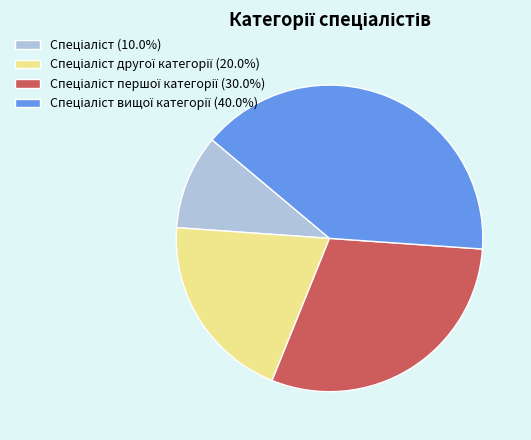

Count the number of slices in the pie.

4